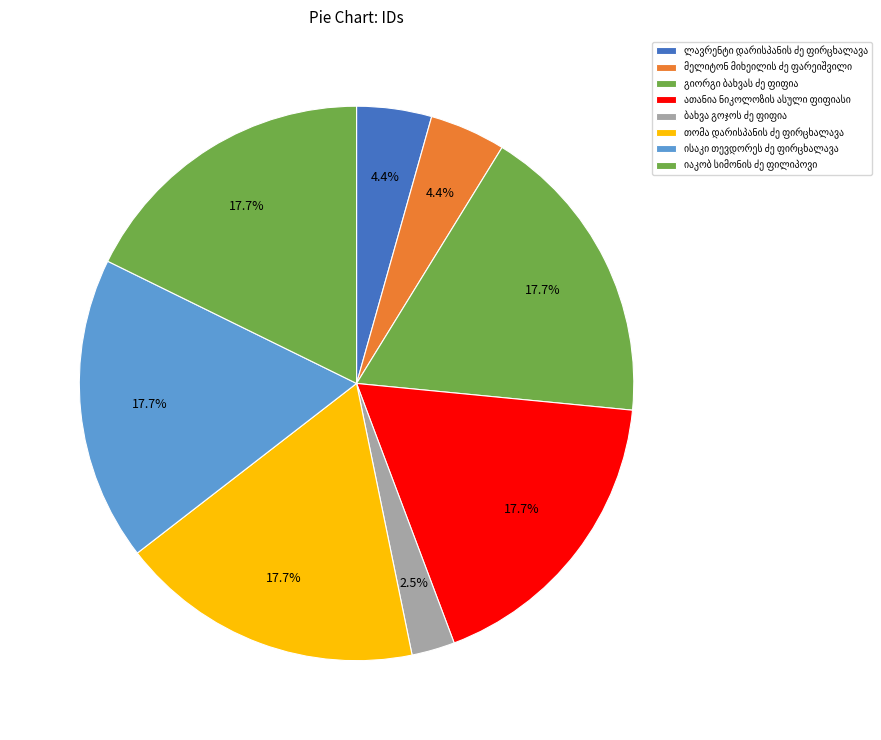

Approximately how many times larger is the value at იაკობ სიმონის ძე ფილიპოვი compared to თომა დარისპანის ძე ფირცხალავა?

1.0